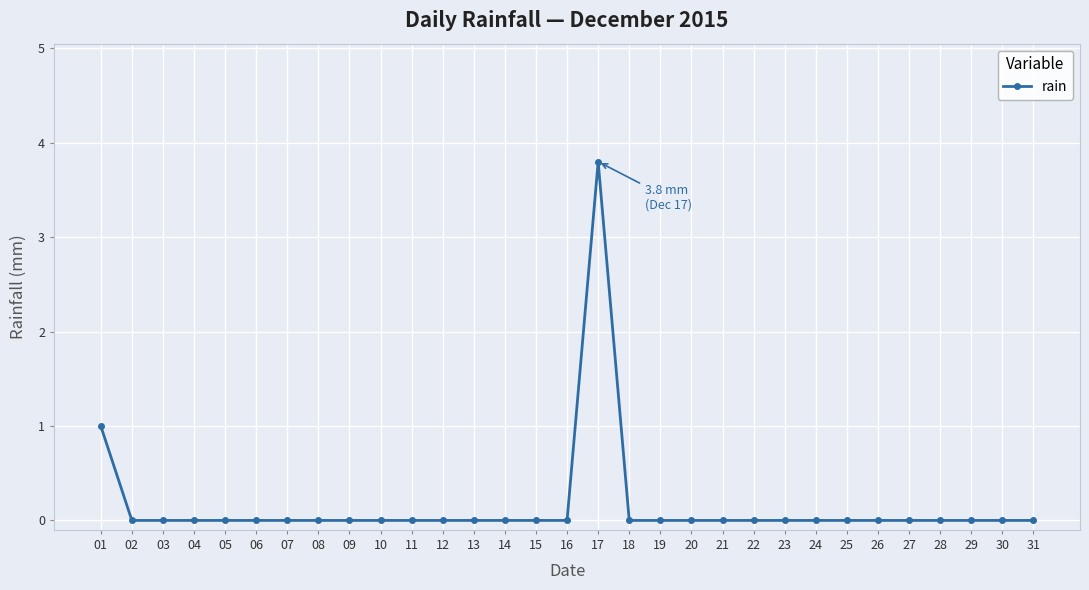

True or false: the data shows -1.4 at 25.

False